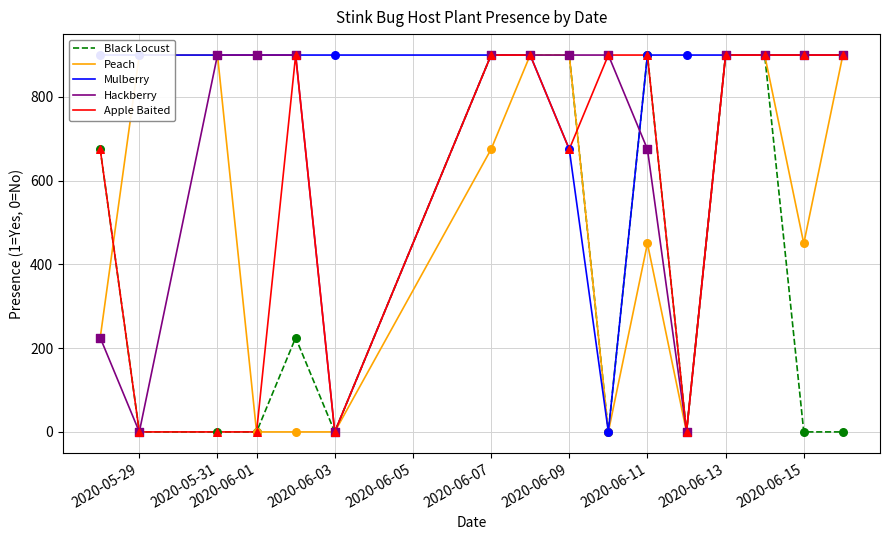

What are all the series names shown in the legend?

Black Locust, Peach, Mulberry, Hackberry, Apple Baited